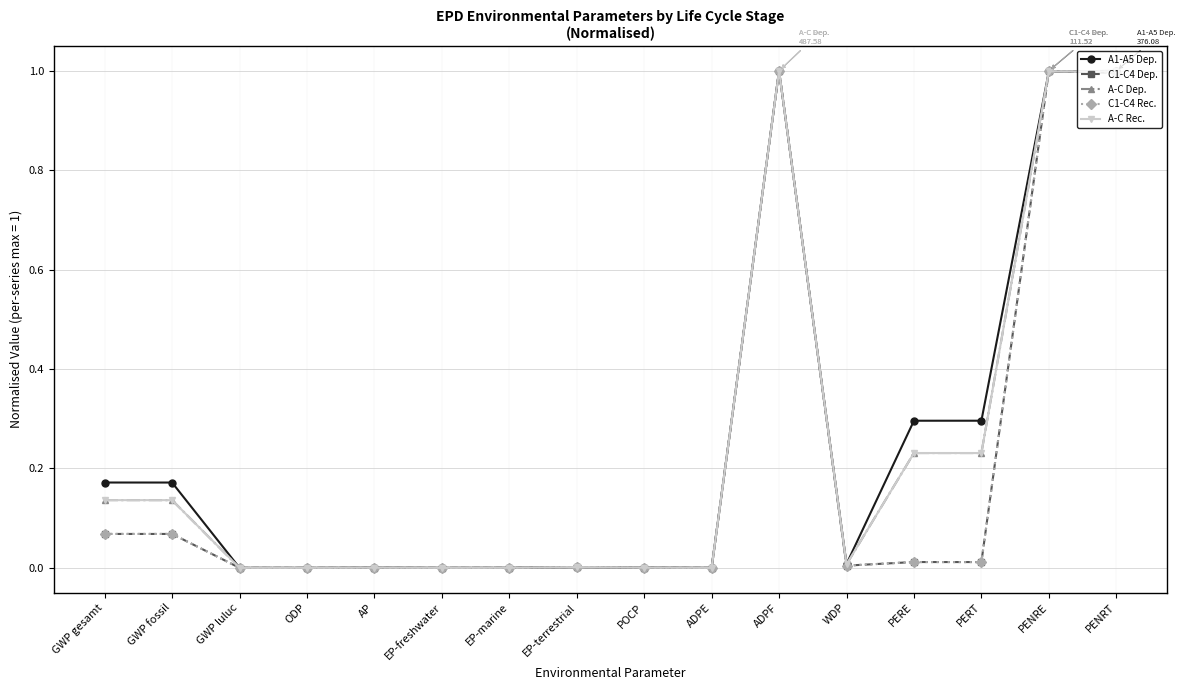

At which category is the sum across all series the highest?

ADPF